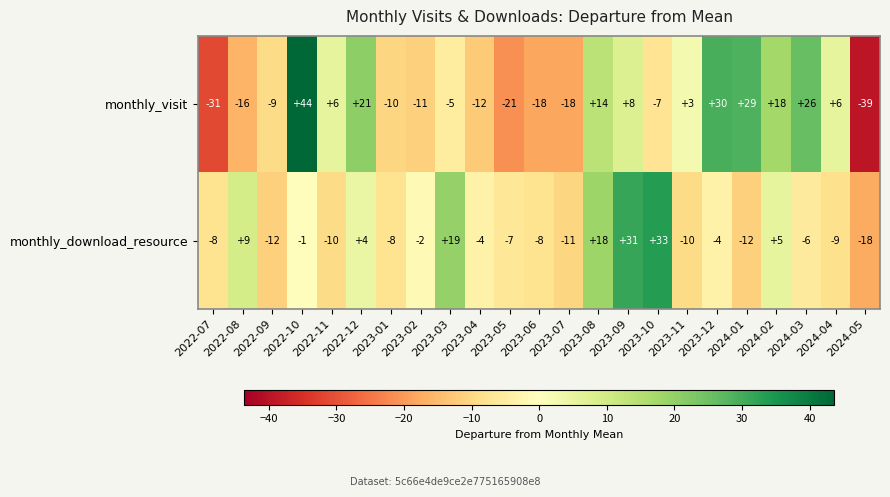

How many negative values does the monthly_visit series have?

12